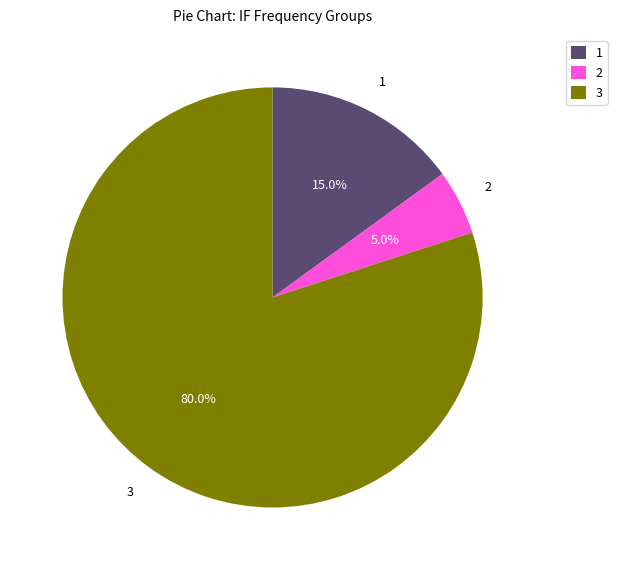

Which category has the biggest portion of the pie?

3